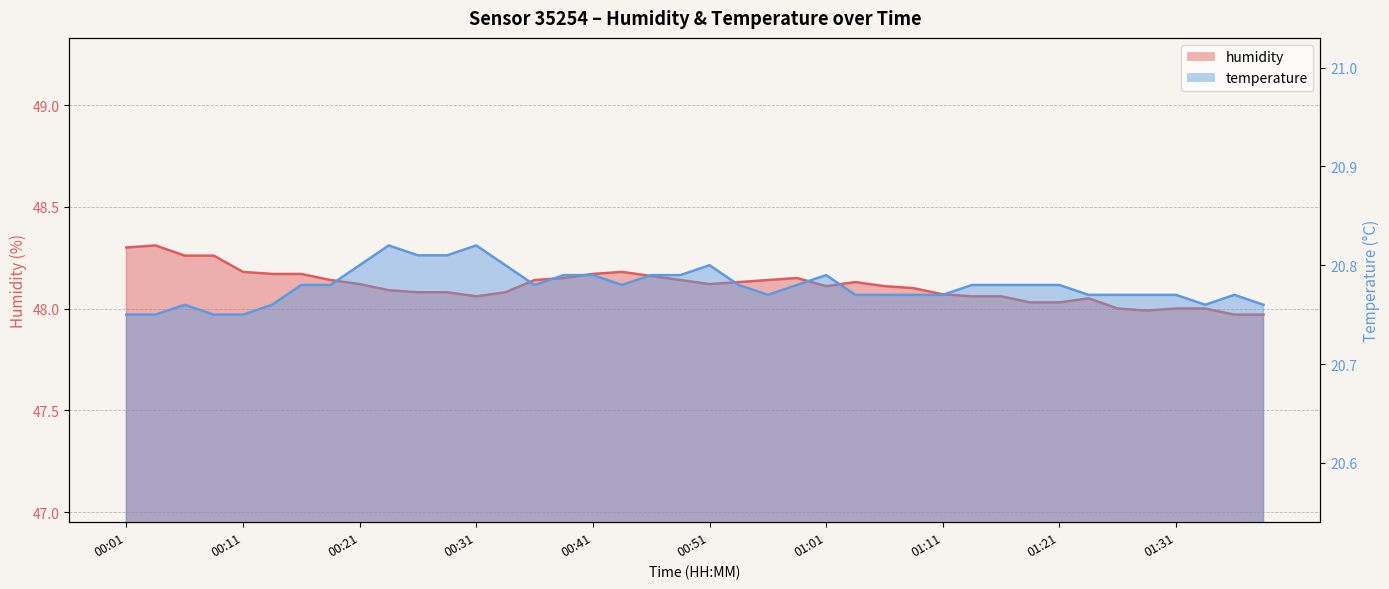

Which series changed the most between 00:29 and 01:19?

humidity